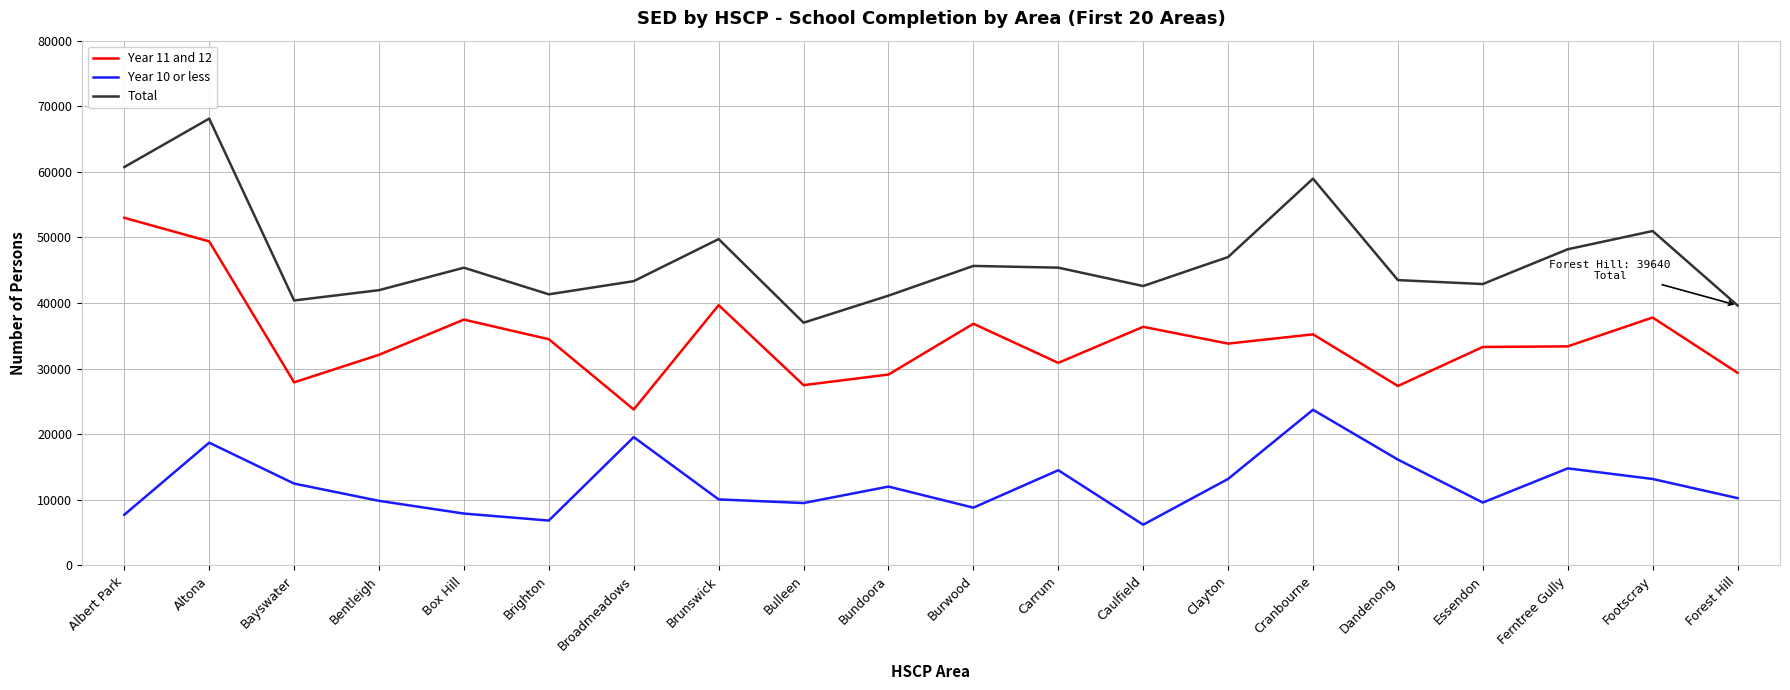

What is the spread (max minus min) of values at Ferntree Gully?

33400